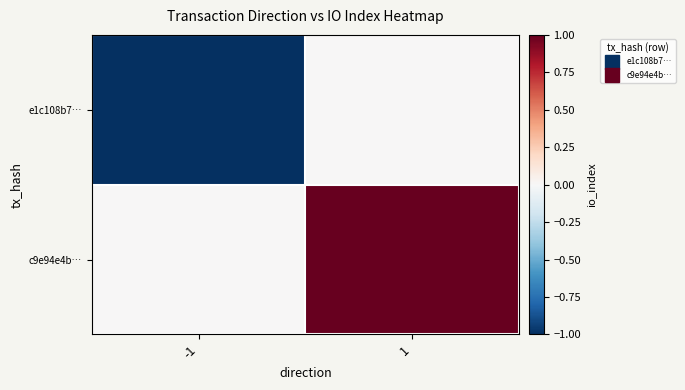

What is the difference between the highest and lowest values at 1?

1